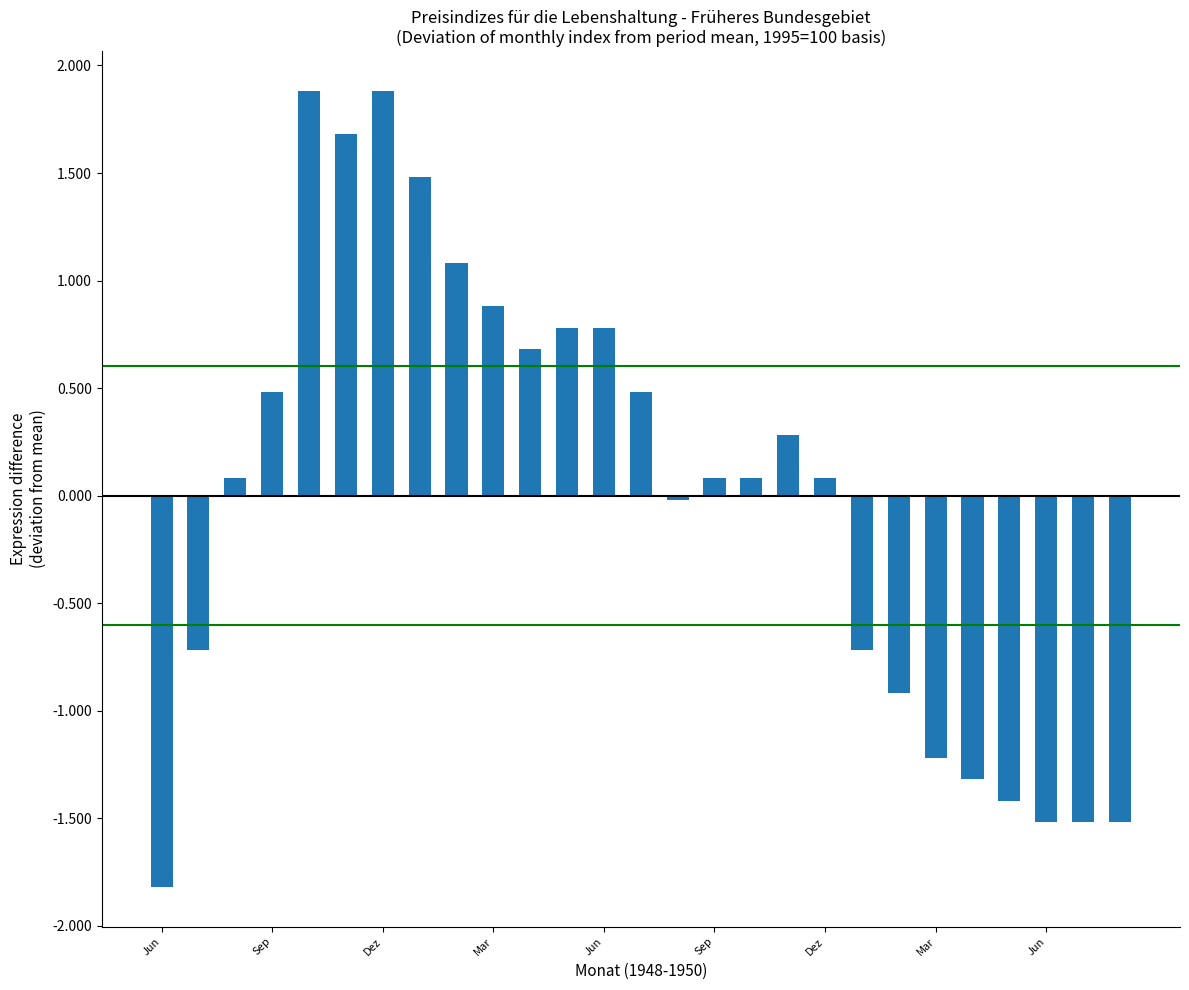

What is the value of the 7th bar from the left?

1.9